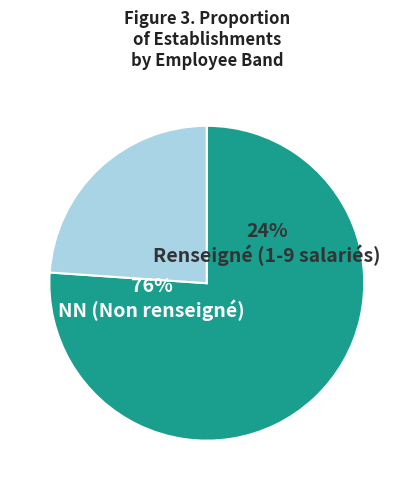

What is the largest slice in the pie chart?

NN